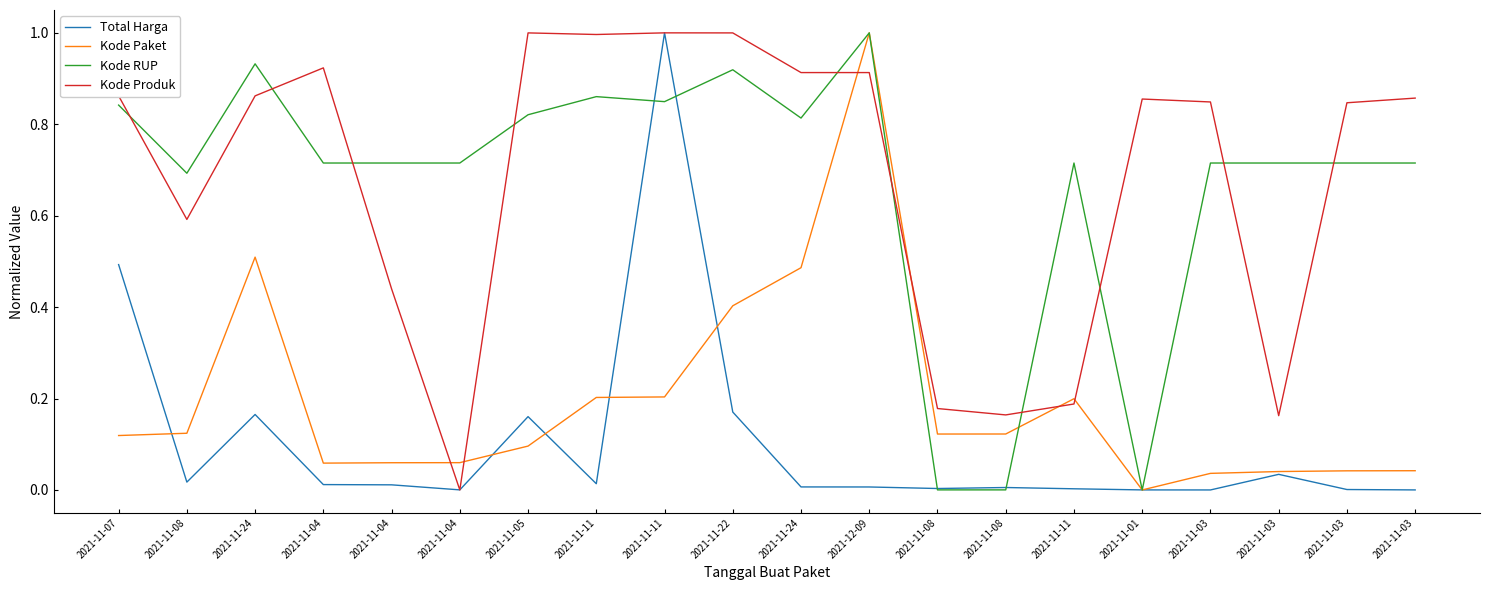

Where is Kode Produk nearest to the value 0?

2021-11-04